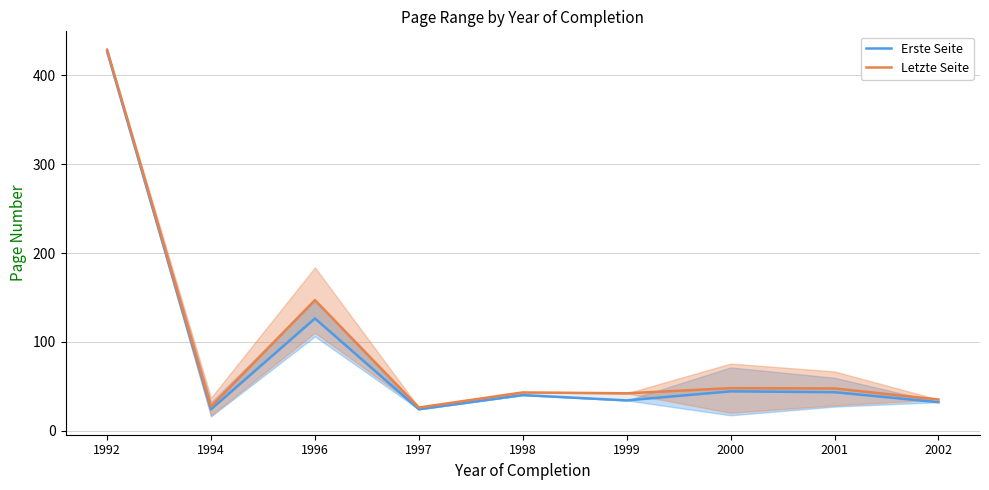

The value of Letzte Seite at 1996 is 57.2. True or false?

False